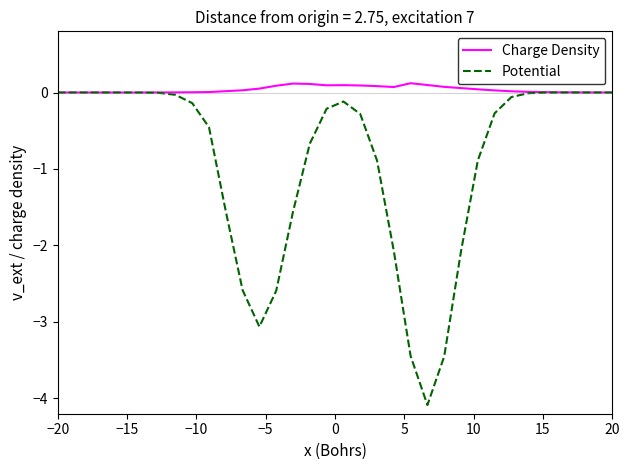

At how many categories does at least one series exceed -1?

34